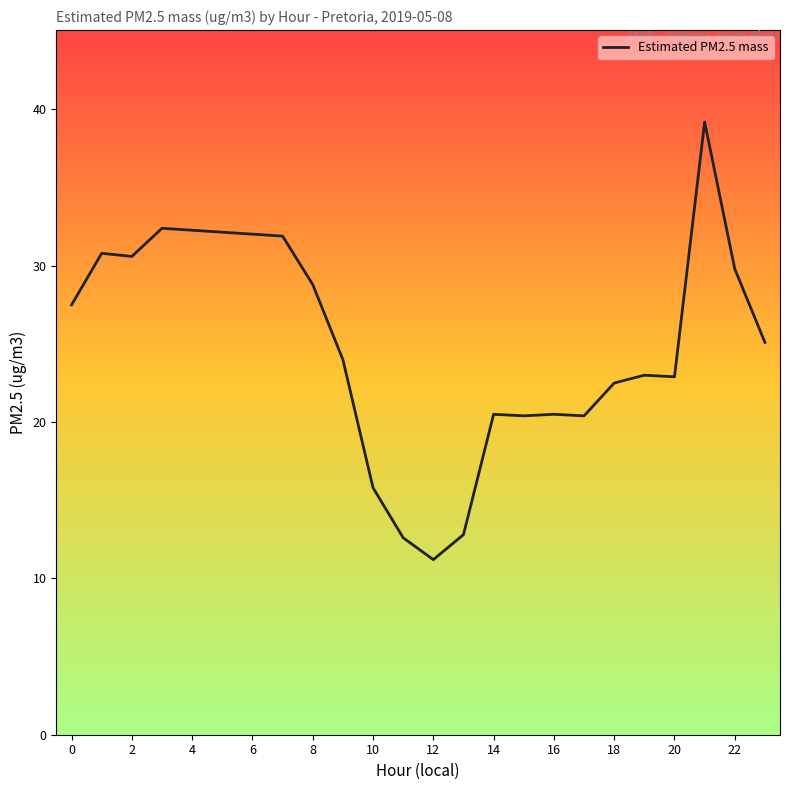

What is the maximum value shown in the chart?

39.2